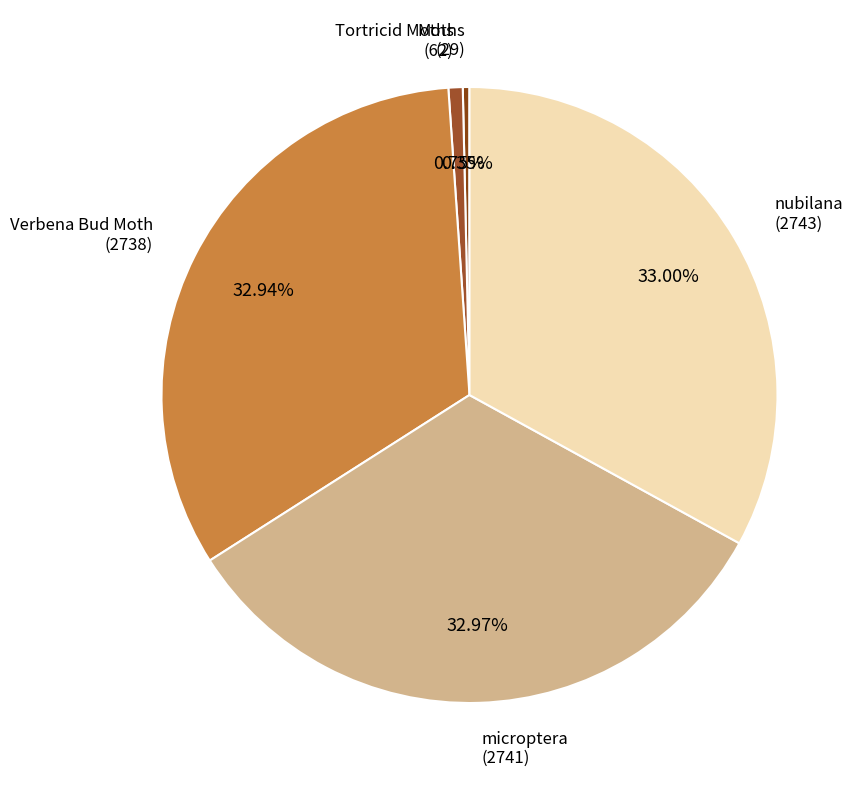

Count the number of slices in the pie.

5